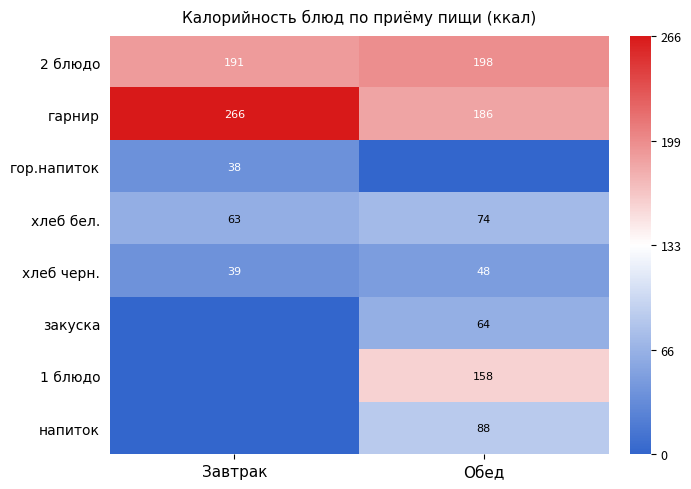

The value of напиток at Обед is 125.7. True or false?

False